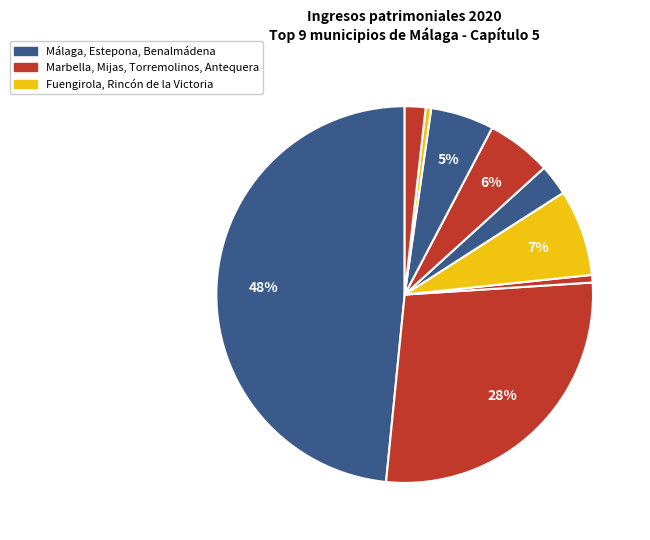

How many segments does this pie chart have?

9